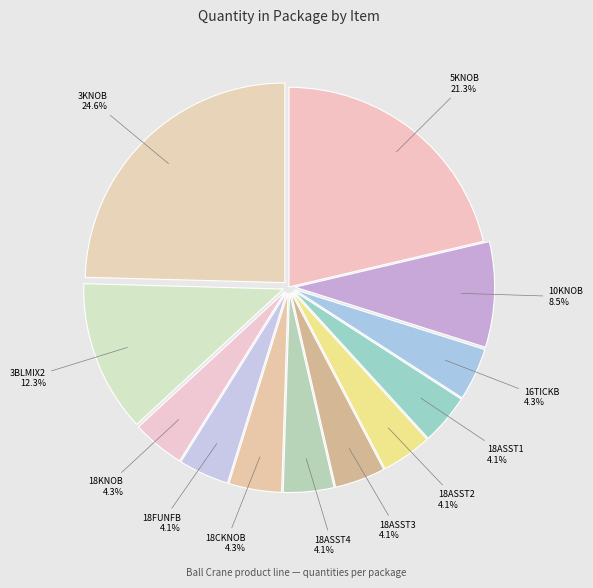

Between 18ASST1 and 3KNOB, which is larger?

3KNOB